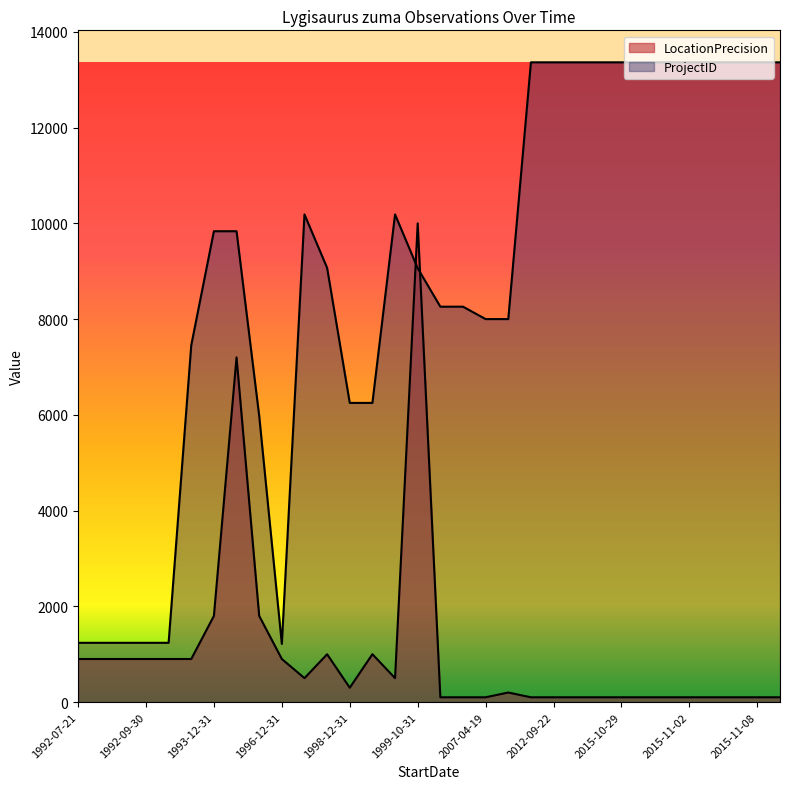

At how many categories does at least one series exceed 7236?

23